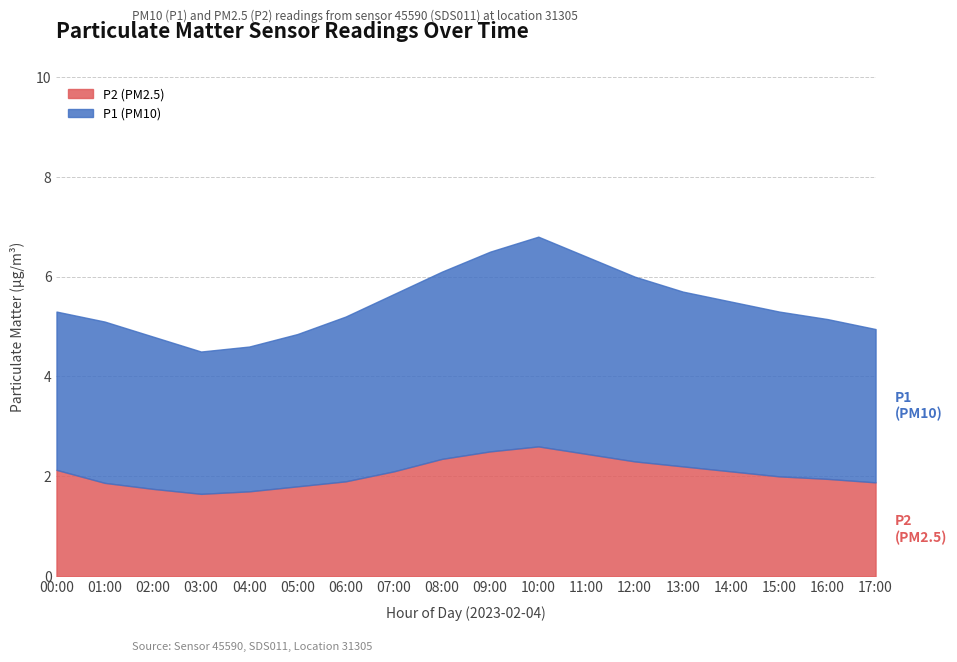

What are all the series names shown in the legend?

P2 (PM2.5), P1 (PM10)